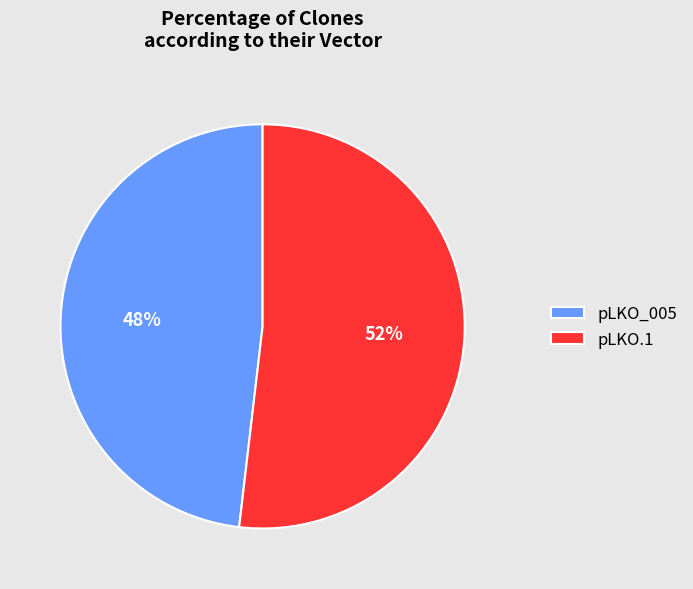

Count the number of slices in the pie.

2